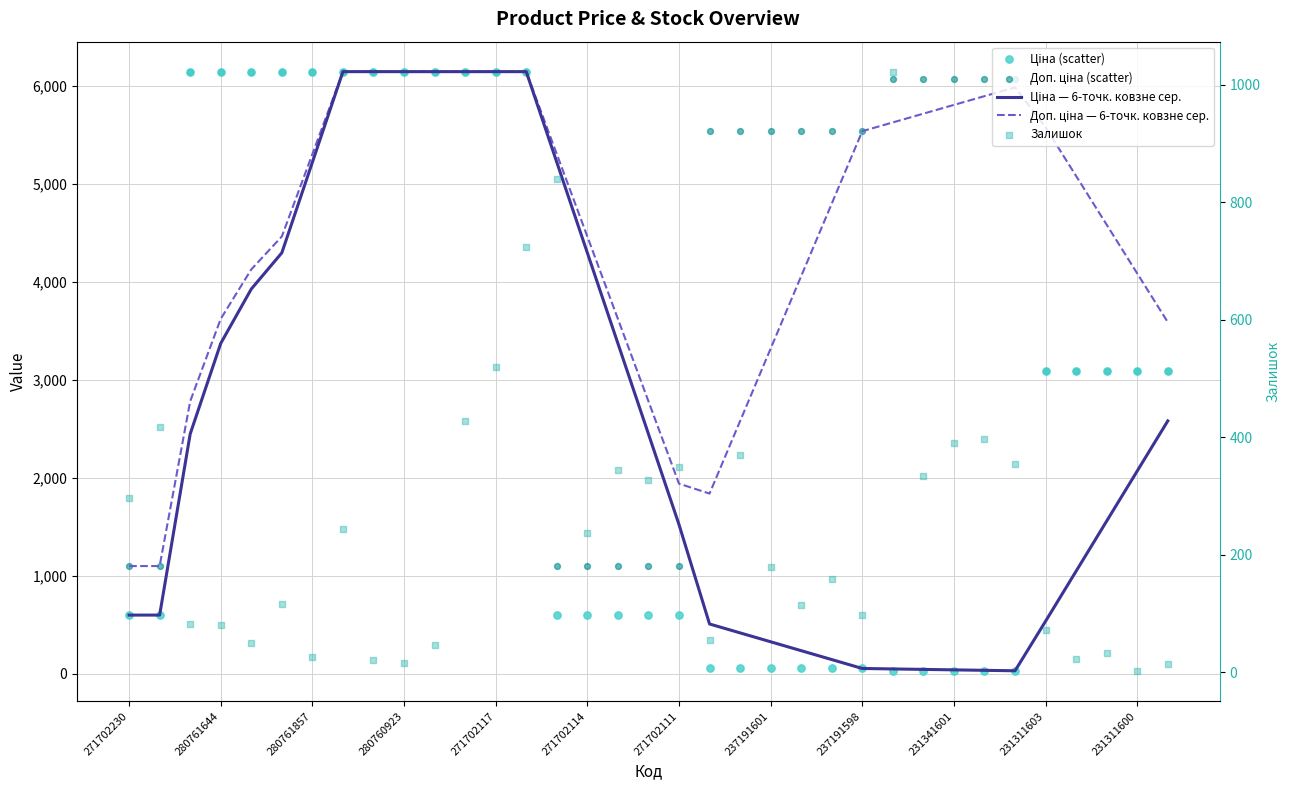

What is the total value across all series at 271702114?

10694.6